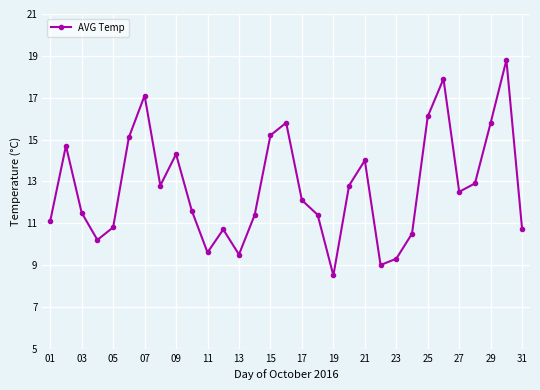

True or false: there are more than 1 points higher than both neighbors.

True